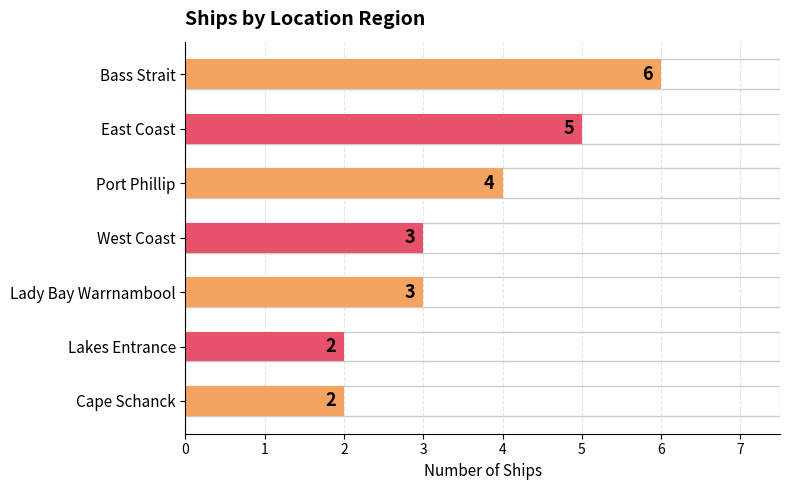

What is the difference between the maximum and second lowest values?

4